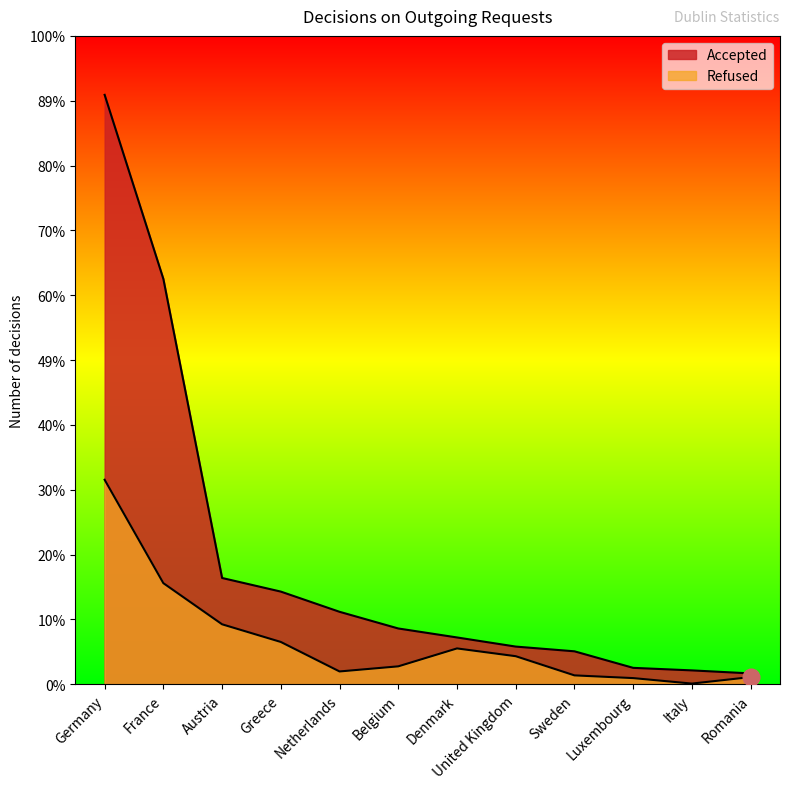

What is the sum of all Accepted values?

106136